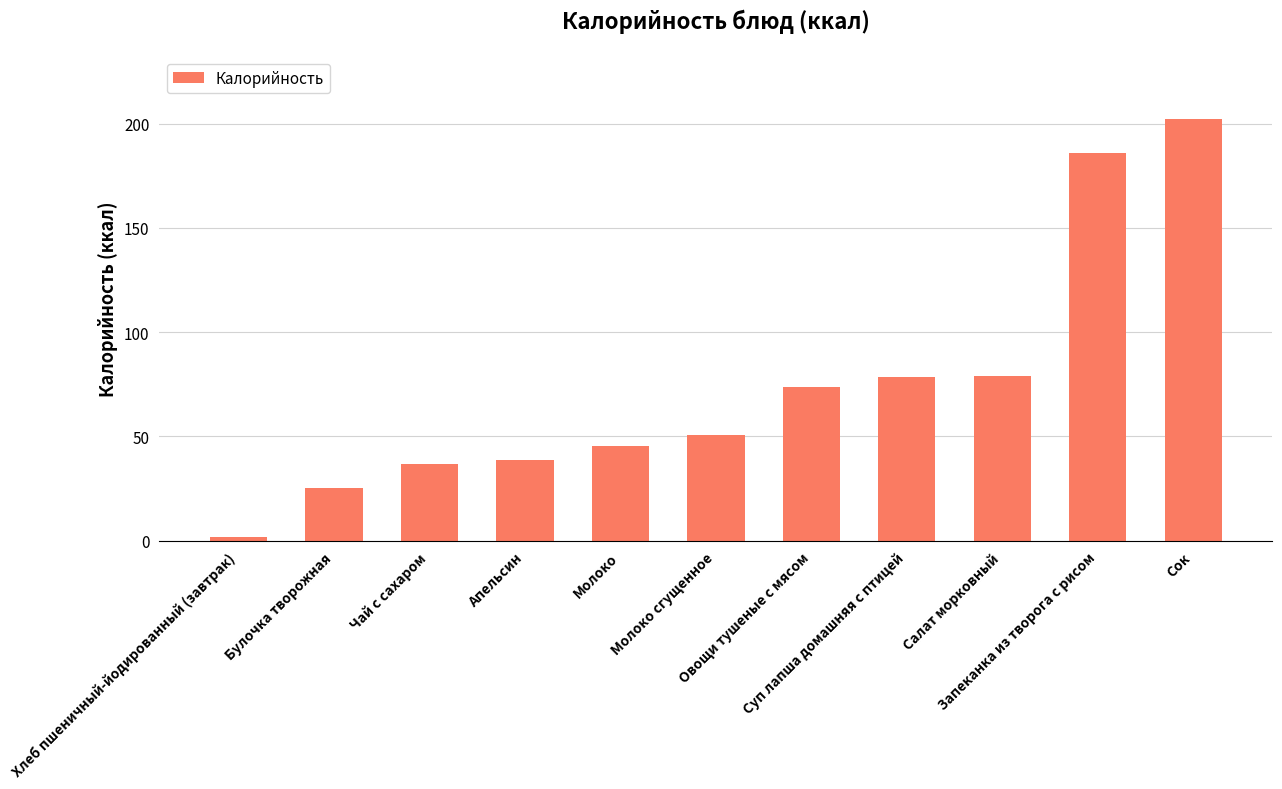

What is the label of the 3rd bar from the left?

Чай с сахаром